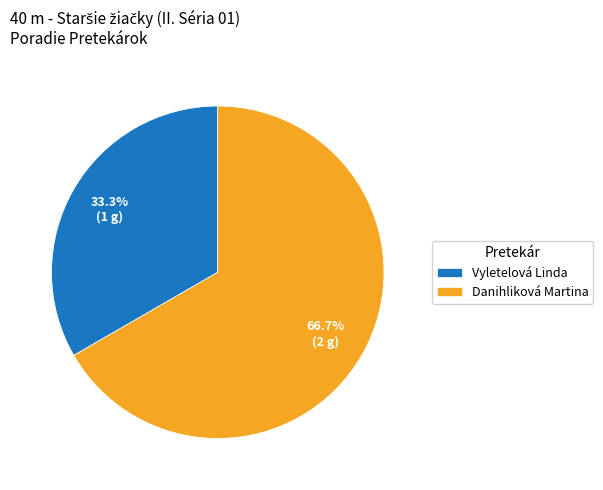

What is the ratio of the value at Danihliková Martina to the value at Vyletelová Linda?

2.0